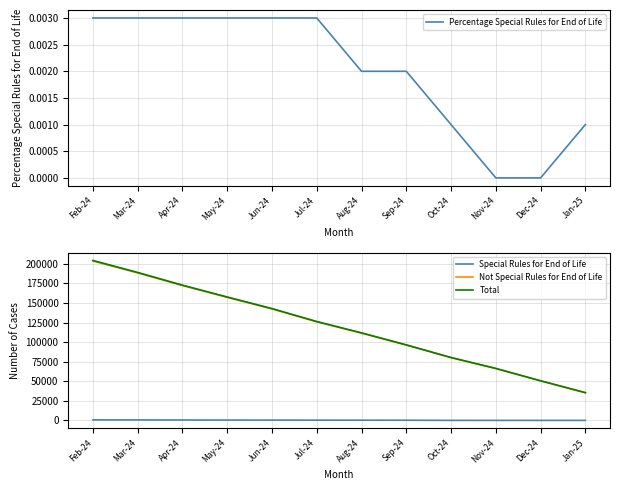

The value of Total at Feb-24 is 204206.0. True or false?

True